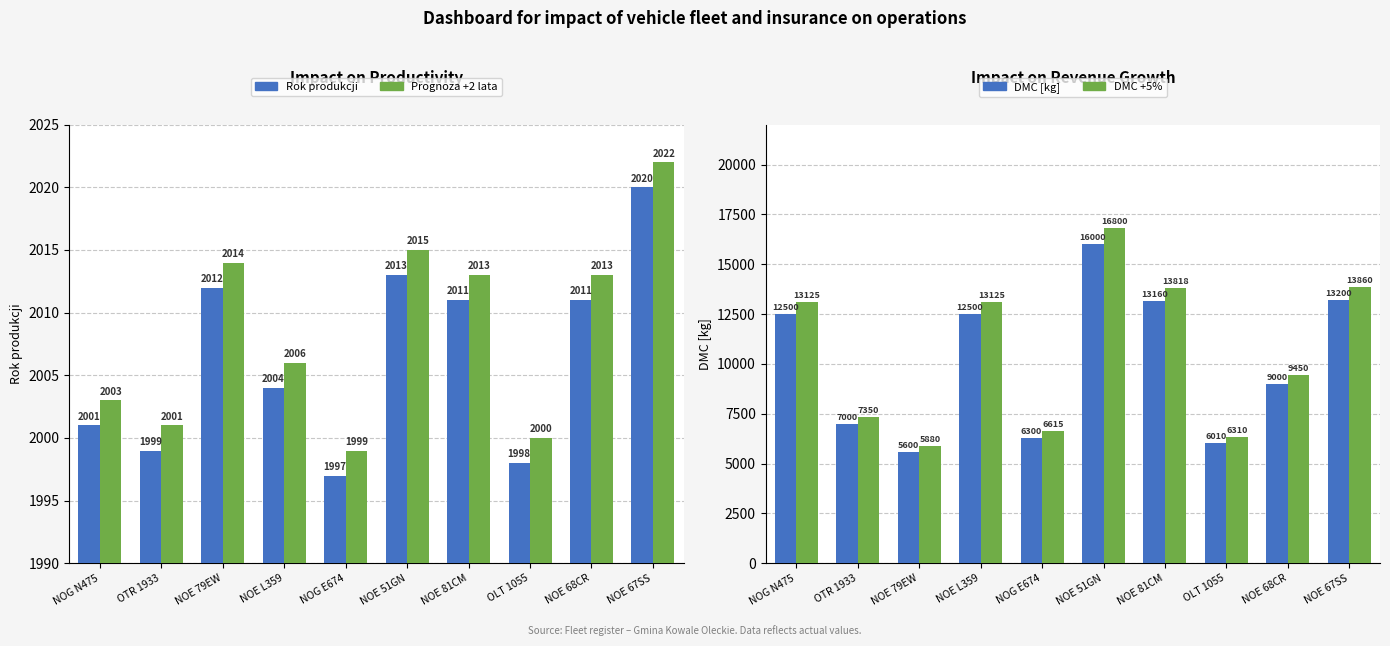

Does the chart contain any negative values?

No